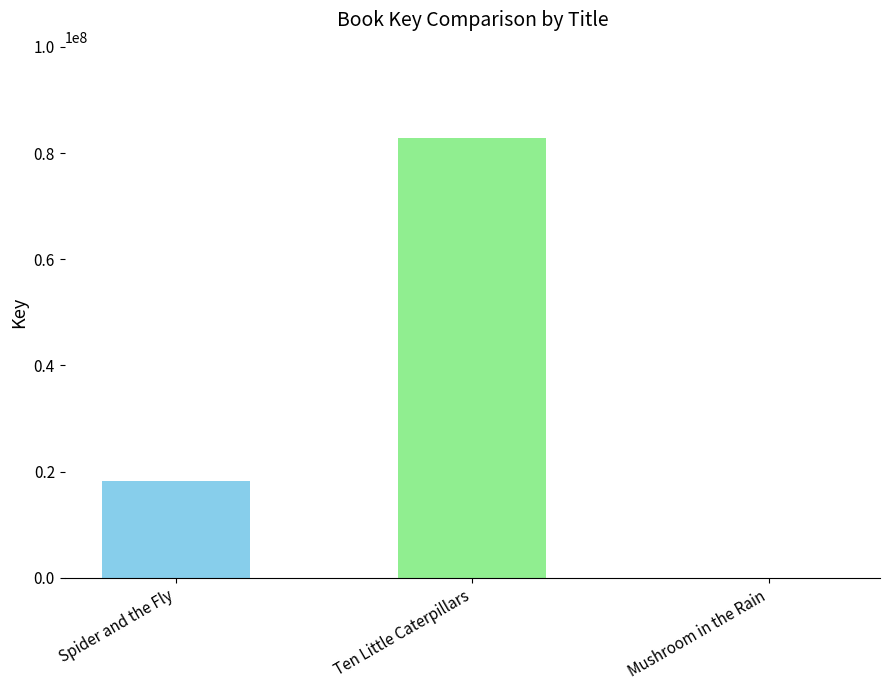

Reading right to left, list all the values displayed in this chart.

Mushroom in the Rain=7420	Ten Little Caterpillars=82922272	Spider and the Fly=18233558